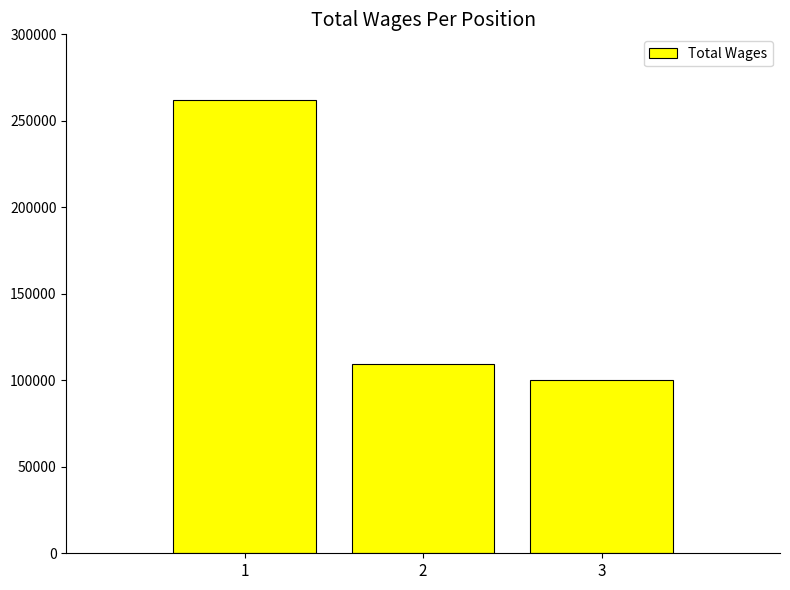

What is the average value?

157267